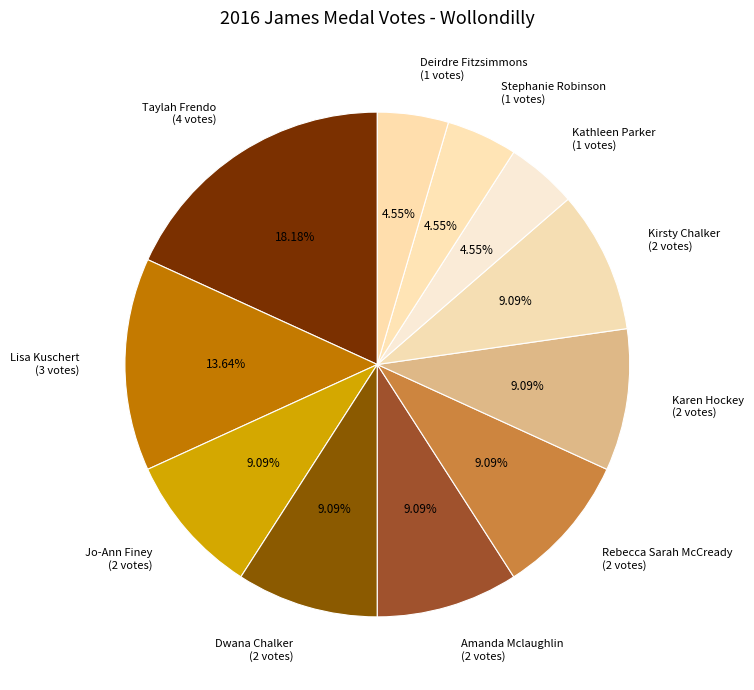

To the nearest percent, what percentage of the pie is Kirsty Chalker?

9%